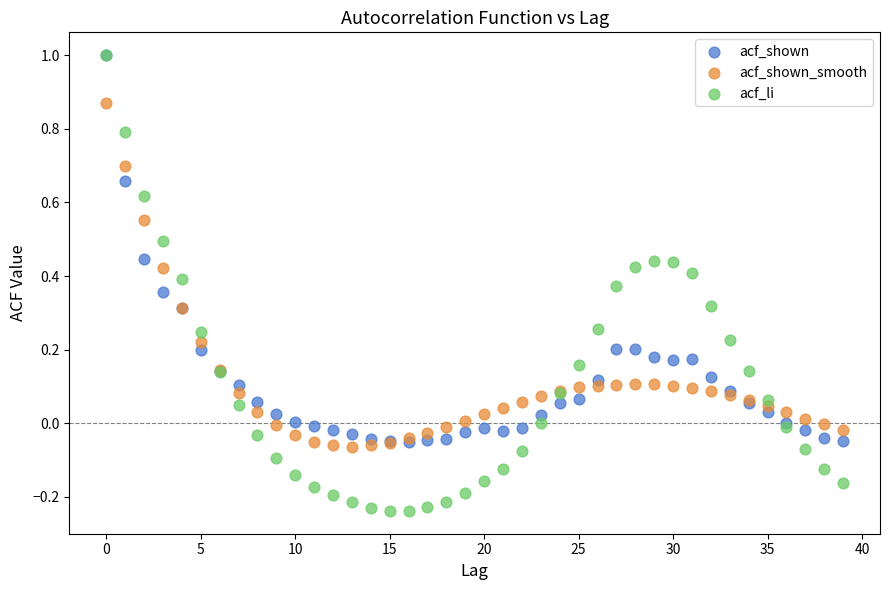

Which series reaches the minimum Y coordinate?

acf_li